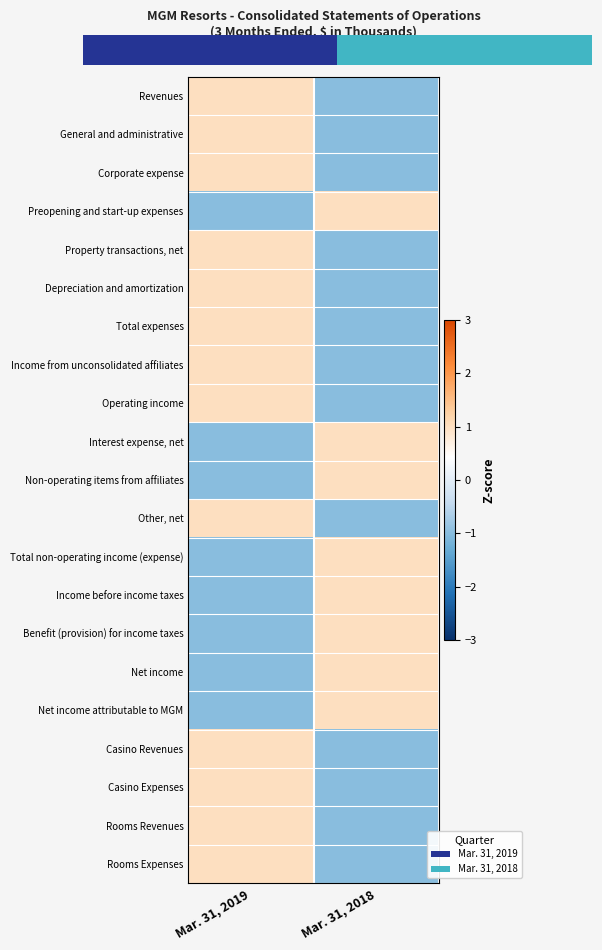

Reading right to left, transcribe all the data shown in this chart.

Revenues: Mar. 31, 2018=-1	Mar. 31, 2019=1
General and administrative: Mar. 31, 2018=-1	Mar. 31, 2019=1
Corporate expense: Mar. 31, 2018=-1	Mar. 31, 2019=1
Preopening and start-up expenses: Mar. 31, 2018=1	Mar. 31, 2019=-1
Property transactions, net: Mar. 31, 2018=-1	Mar. 31, 2019=1
Depreciation and amortization: Mar. 31, 2018=-1	Mar. 31, 2019=1
Total expenses: Mar. 31, 2018=-1	Mar. 31, 2019=1
Income from unconsolidated affiliates: Mar. 31, 2018=-1	Mar. 31, 2019=1
Operating income: Mar. 31, 2018=-1	Mar. 31, 2019=1
Interest expense, net: Mar. 31, 2018=1	Mar. 31, 2019=-1
Non-operating items from affiliates: Mar. 31, 2018=1	Mar. 31, 2019=-1
Other, net: Mar. 31, 2018=-1	Mar. 31, 2019=1
Total non-operating income (expense): Mar. 31, 2018=1	Mar. 31, 2019=-1
Income before income taxes: Mar. 31, 2018=1	Mar. 31, 2019=-1
Benefit (provision) for income taxes: Mar. 31, 2018=1	Mar. 31, 2019=-1
Net income: Mar. 31, 2018=1	Mar. 31, 2019=-1
Net income attributable to MGM: Mar. 31, 2018=1	Mar. 31, 2019=-1
Casino Revenues: Mar. 31, 2018=-1	Mar. 31, 2019=1
Casino Expenses: Mar. 31, 2018=-1	Mar. 31, 2019=1
Rooms Revenues: Mar. 31, 2018=-1	Mar. 31, 2019=1
Rooms Expenses: Mar. 31, 2018=-1	Mar. 31, 2019=1